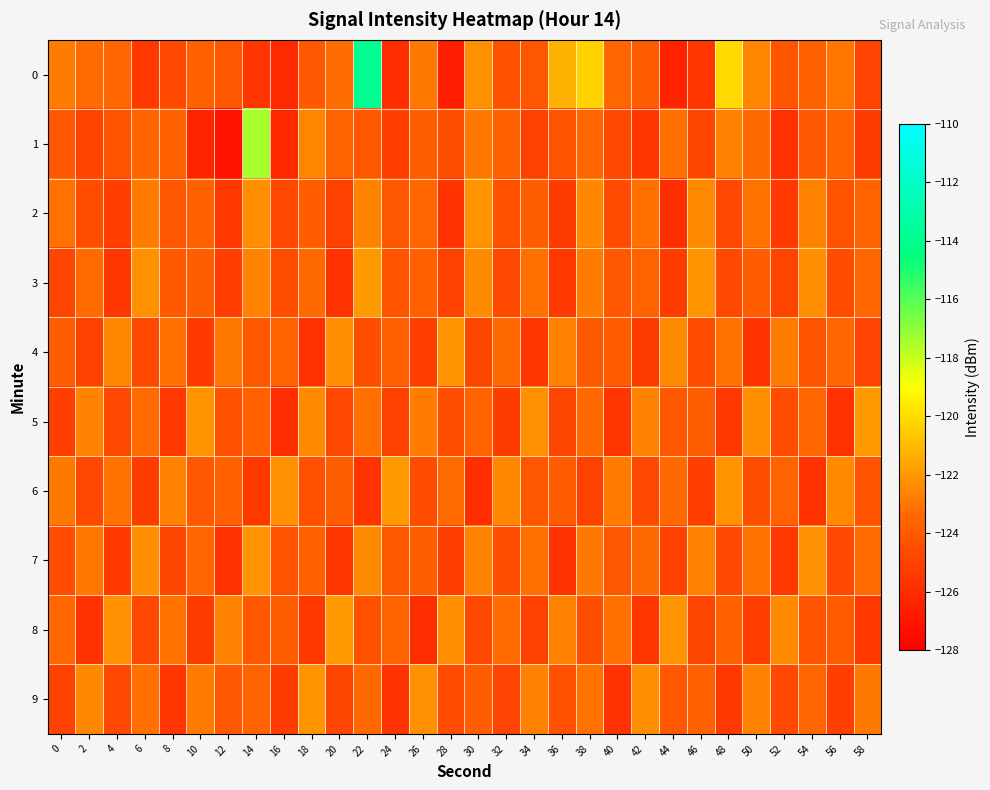

Reading left to right, extract all data points from this chart.

0: 0=-122.8	2=-123.3	4=-123.5	6=-125.4	8=-124.8	10=-123.8	12=-124.1	14=-125.5	16=-126.2	18=-124.1	20=-123.3	22=-113.9	24=-125.9	26=-122.9	28=-126.6	30=-122.2	32=-124.4	34=-124.2	36=-121.3	38=-120.3	40=-123.5	42=-123.9	44=-126.4	46=-125.6	48=-120.1	50=-122.5	52=-124.3	54=-123.7	56=-123.0	58=-125.0
1: 0=-124.1	2=-124.9	4=-124.3	6=-123.5	8=-123.8	10=-126.3	12=-127.1	14=-117.4	16=-126.2	18=-122.5	20=-123.6	22=-124.1	24=-125.2	26=-123.8	28=-124.5	30=-122.9	32=-123.7	34=-125.1	36=-124.3	38=-123.5	40=-124.8	42=-125.6	44=-123.2	46=-124.9	48=-122.7	50=-123.4	52=-125.8	54=-124.1	56=-123.6	58=-125.3
2: 0=-123.1	2=-124.5	4=-125.2	6=-122.8	8=-124.1	10=-123.7	12=-125.5	14=-122.3	16=-124.8	18=-123.9	20=-125.1	22=-122.6	24=-124.2	26=-123.5	28=-125.7	30=-122.1	32=-124.4	34=-123.8	36=-125.3	38=-122.5	40=-124.6	42=-123.2	44=-125.9	46=-122.4	48=-124.7	50=-123.1	52=-125.4	54=-122.7	56=-124.3	58=-123.6
3: 0=-124.9	2=-123.3	4=-125.6	6=-122.2	8=-124.0	10=-123.8	12=-125.2	14=-122.6	16=-124.5	18=-123.4	20=-125.7	22=-122.0	24=-124.3	26=-123.7	28=-125.1	30=-122.4	32=-124.8	34=-123.2	36=-125.5	38=-122.8	40=-124.1	42=-123.6	44=-125.3	46=-122.1	48=-124.7	50=-123.9	52=-125.0	54=-122.3	56=-124.6	58=-123.5
4: 0=-123.8	2=-125.1	4=-122.5	6=-124.7	8=-123.2	10=-125.4	12=-122.9	14=-124.2	16=-123.6	18=-125.8	20=-122.3	22=-124.5	24=-123.7	26=-125.2	28=-122.1	30=-124.9	32=-123.4	34=-125.6	36=-122.7	38=-124.0	40=-123.9	42=-125.3	44=-122.4	46=-124.6	48=-123.1	50=-125.7	52=-122.8	54=-124.3	56=-123.5	58=-125.0
5: 0=-125.2	2=-122.6	4=-124.8	6=-123.3	8=-125.5	10=-122.1	12=-124.4	14=-123.7	16=-125.9	18=-122.4	20=-124.7	22=-123.2	24=-125.1	26=-122.8	28=-124.5	30=-123.6	32=-125.3	34=-122.2	36=-124.9	38=-123.4	40=-125.6	42=-122.7	44=-124.1	46=-123.8	48=-125.4	50=-122.3	52=-124.6	54=-123.5	56=-125.8	58=-122.0
6: 0=-122.9	2=-124.8	4=-123.1	6=-125.3	8=-122.6	10=-124.1	12=-123.7	14=-125.5	16=-122.2	18=-124.4	20=-123.8	22=-125.7	24=-122.0	26=-124.6	28=-123.3	30=-125.9	32=-122.5	34=-124.2	36=-123.9	38=-125.1	40=-122.8	42=-124.7	44=-123.4	46=-125.2	48=-122.1	50=-124.5	52=-123.6	54=-125.8	56=-122.4	58=-124.3
7: 0=-124.6	2=-123.0	4=-125.4	6=-122.3	8=-124.9	10=-123.5	12=-125.8	14=-122.1	16=-124.3	18=-123.7	20=-125.6	22=-122.4	24=-124.0	26=-123.8	28=-125.2	30=-122.6	32=-124.5	34=-123.2	36=-125.7	38=-122.9	40=-124.2	42=-123.4	44=-125.1	46=-122.7	48=-124.8	50=-123.1	52=-125.5	54=-122.2	56=-124.7	58=-123.3
8: 0=-123.5	2=-125.7	4=-122.2	6=-124.8	8=-123.1	10=-125.3	12=-122.6	14=-124.1	16=-123.8	18=-125.5	20=-122.0	22=-124.4	24=-123.6	26=-125.9	28=-122.3	30=-124.7	32=-123.3	34=-125.1	36=-122.7	38=-124.5	40=-123.2	42=-125.6	44=-122.1	46=-124.9	48=-123.7	50=-125.2	52=-122.4	54=-124.3	56=-123.9	58=-125.4
9: 0=-125.1	2=-122.5	4=-124.7	6=-123.2	8=-125.6	10=-122.8	12=-124.1	14=-123.6	16=-125.3	18=-122.1	20=-124.9	22=-123.4	24=-125.7	26=-122.2	28=-124.6	30=-123.8	32=-125.0	34=-122.7	36=-124.4	38=-123.1	40=-125.8	42=-122.3	44=-124.2	46=-123.7	48=-125.5	50=-122.6	52=-124.8	54=-123.5	56=-125.2	58=-122.9